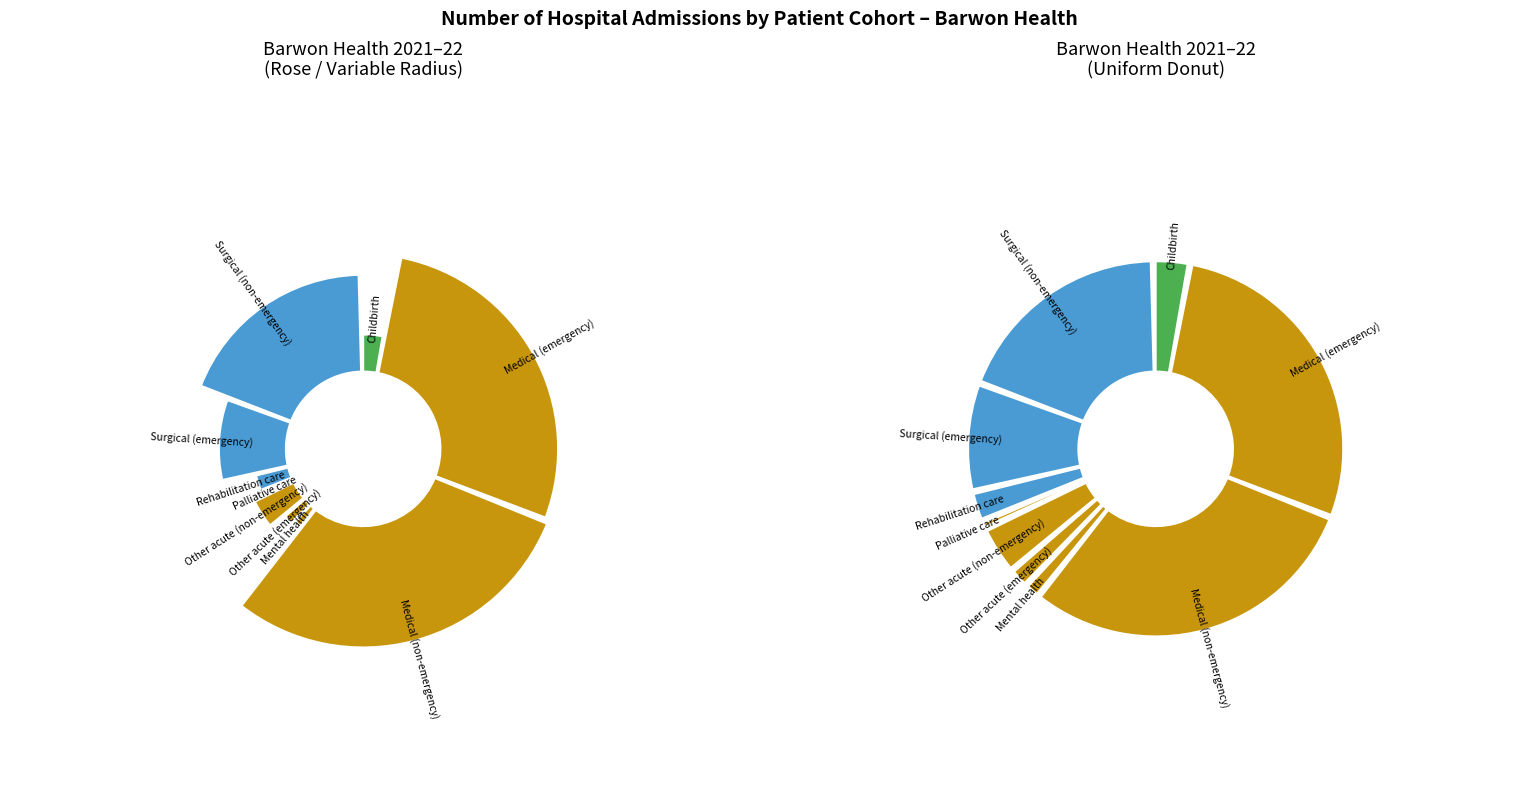

What is the largest slice in the pie chart?

Medical (non-emergency)